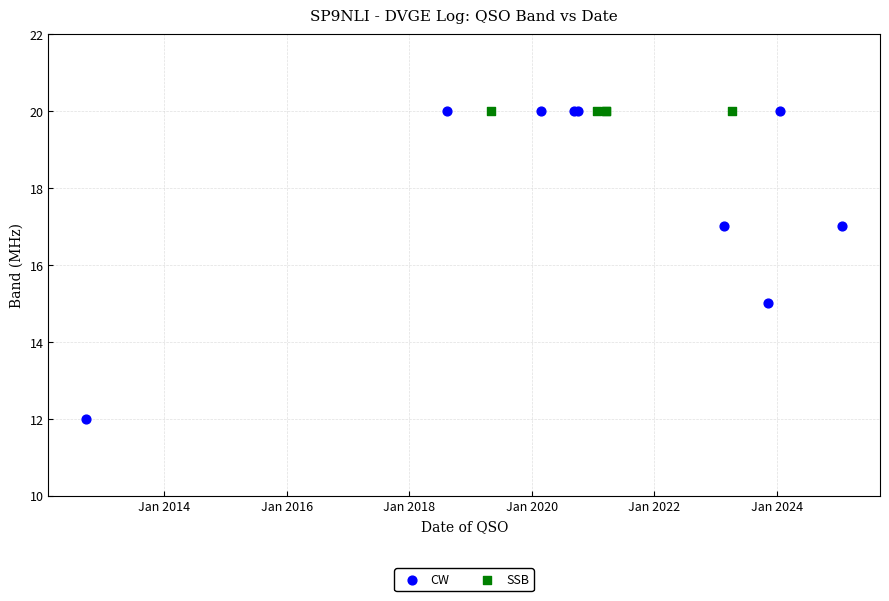

Which series contains the lowest Y value?

CW